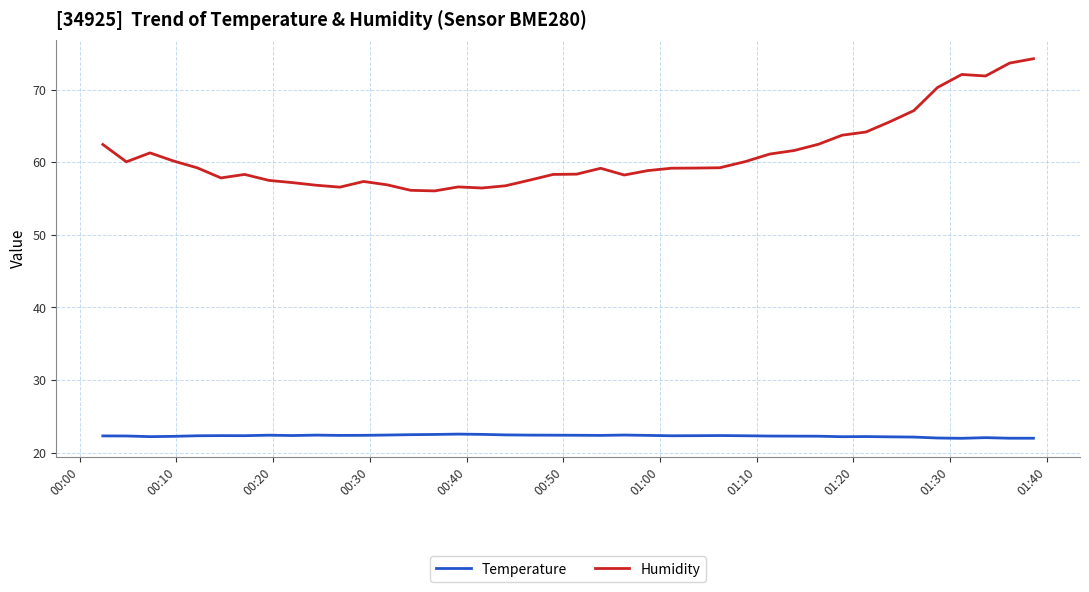

True or false: Humidity and Temperature intersect in this chart.

False